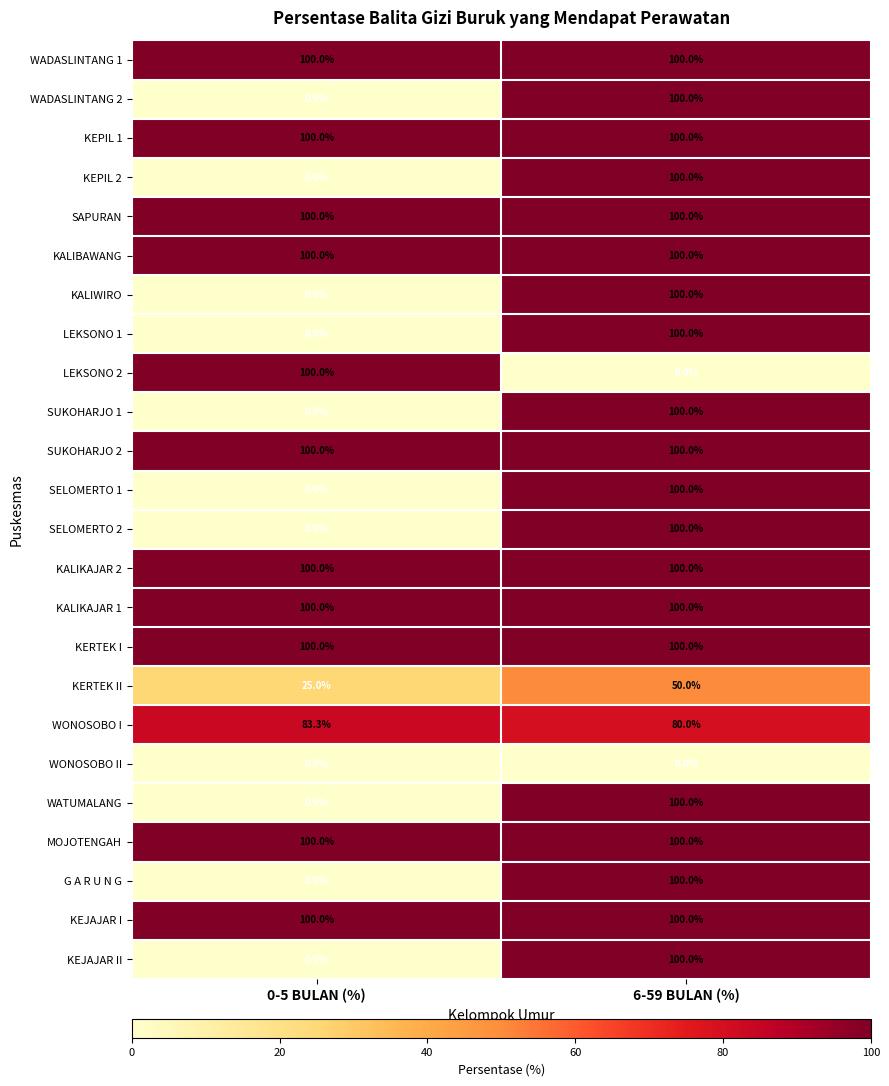

What is the difference between the highest and lowest values at 6-59 BULAN (%)?

100.0